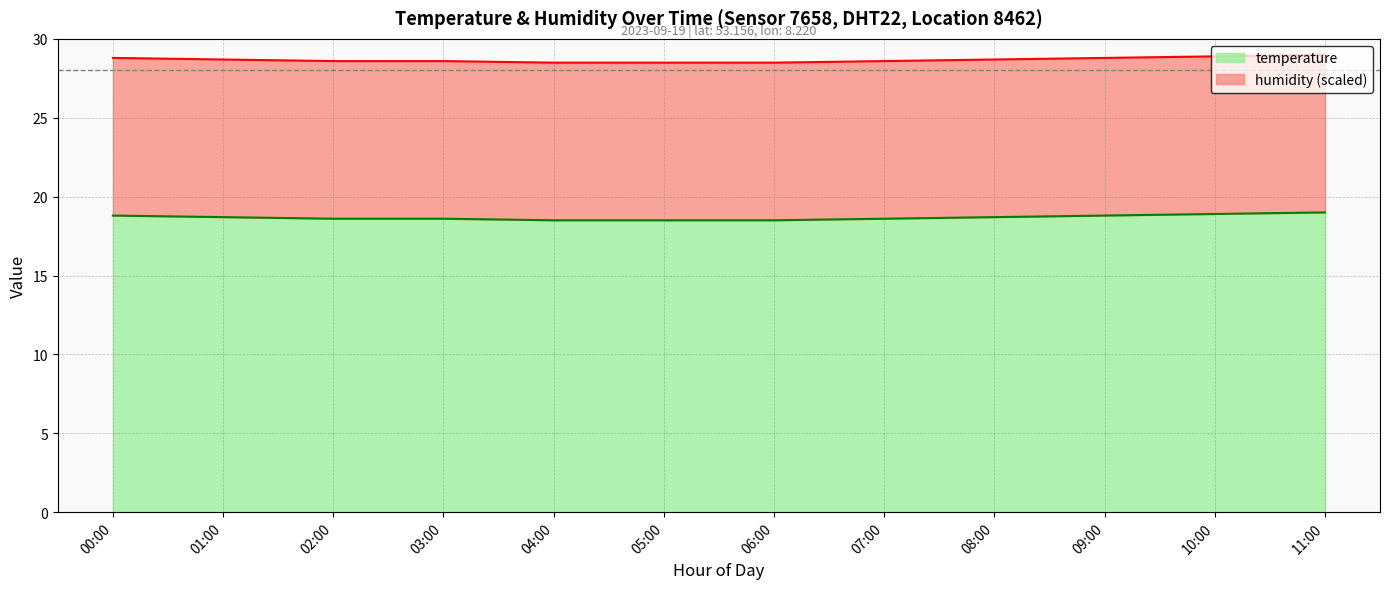

The value at 05:00 is 18.5. True or false?

True